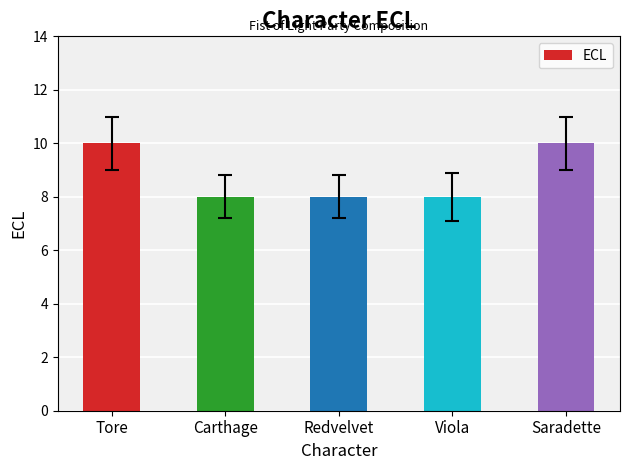

Read the value at Carthage.

8